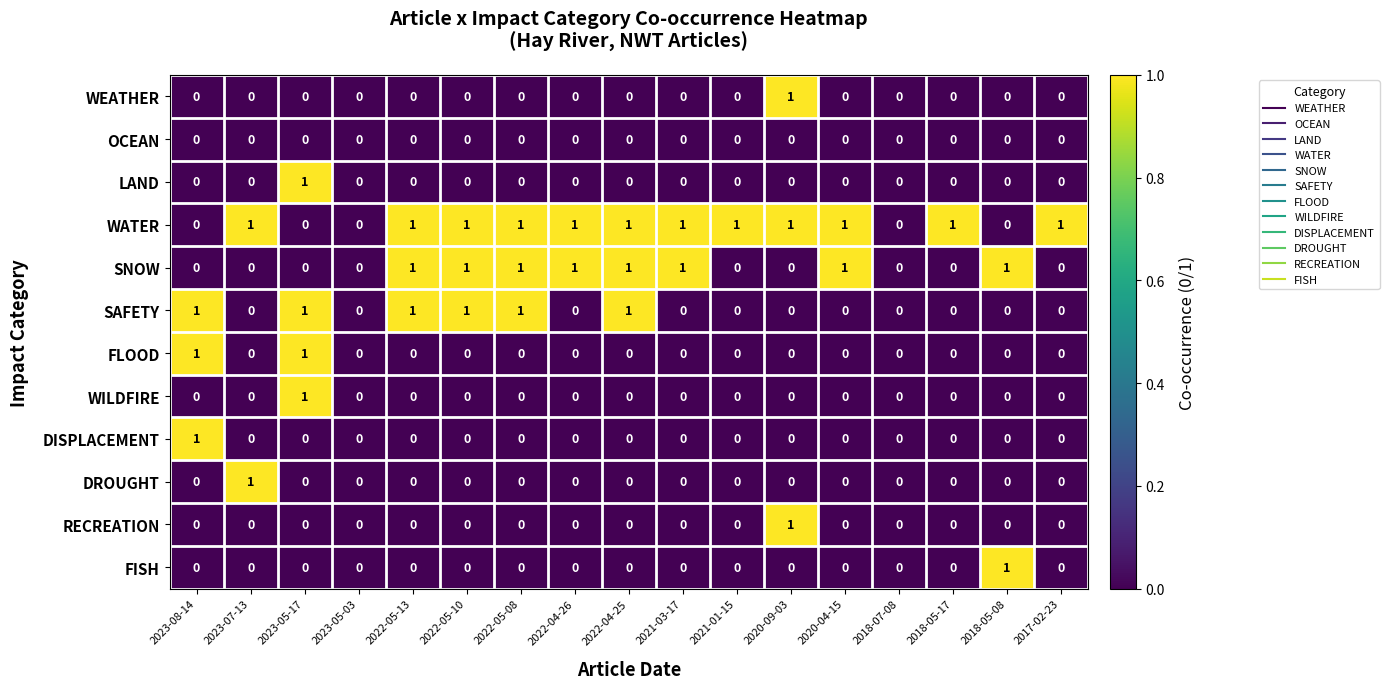

How many distinct data groups are displayed?

12